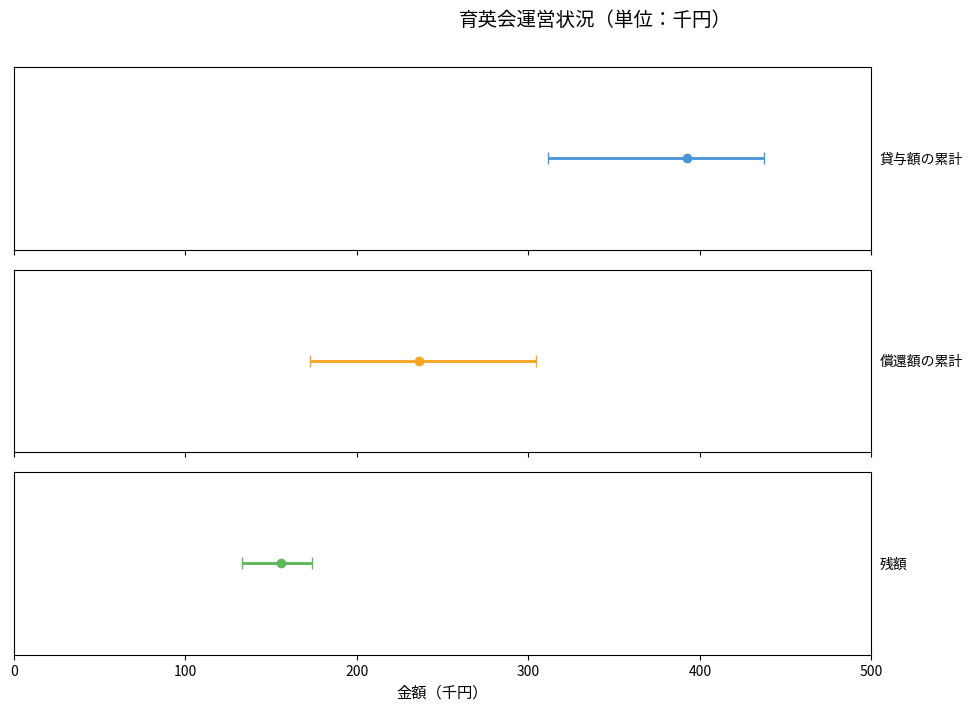

How many bars are there in each group?

3